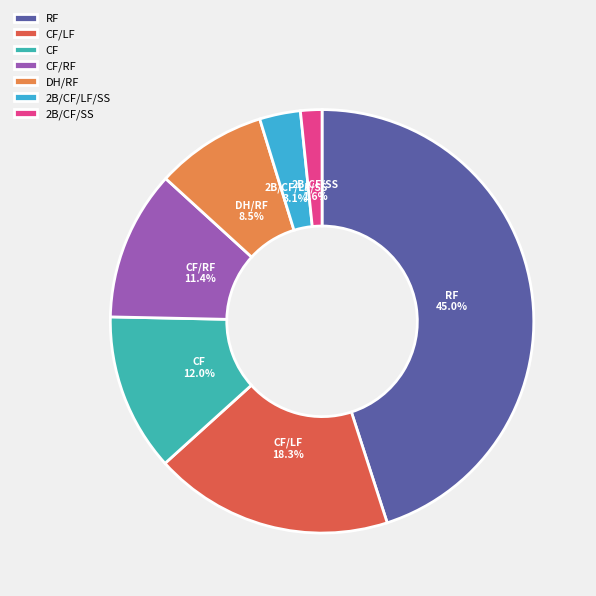

Rank the categories by value from highest to lowest.

RF, CF/LF, CF, CF/RF, DH/RF, 2B/CF/LF/SS, 2B/CF/SS